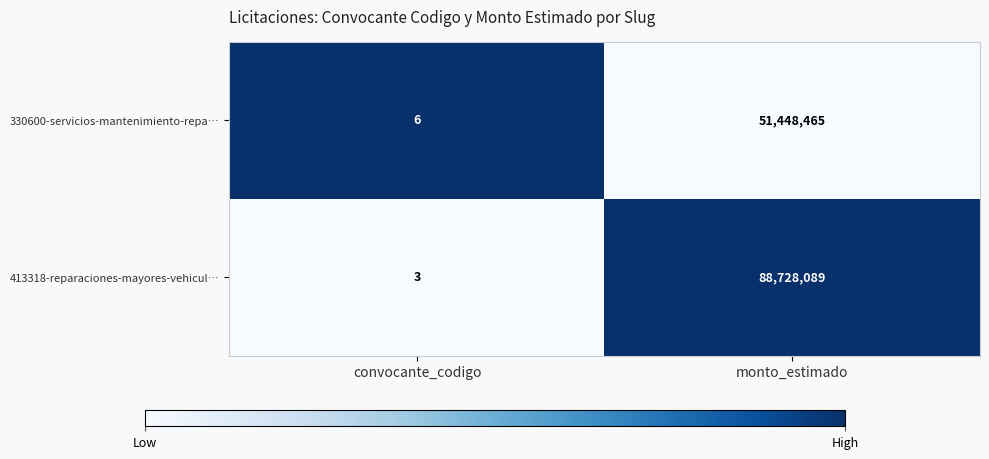

Is it true that 330600-servicios-mantenimiento-repa… equals 6 at convocante_codigo?

True